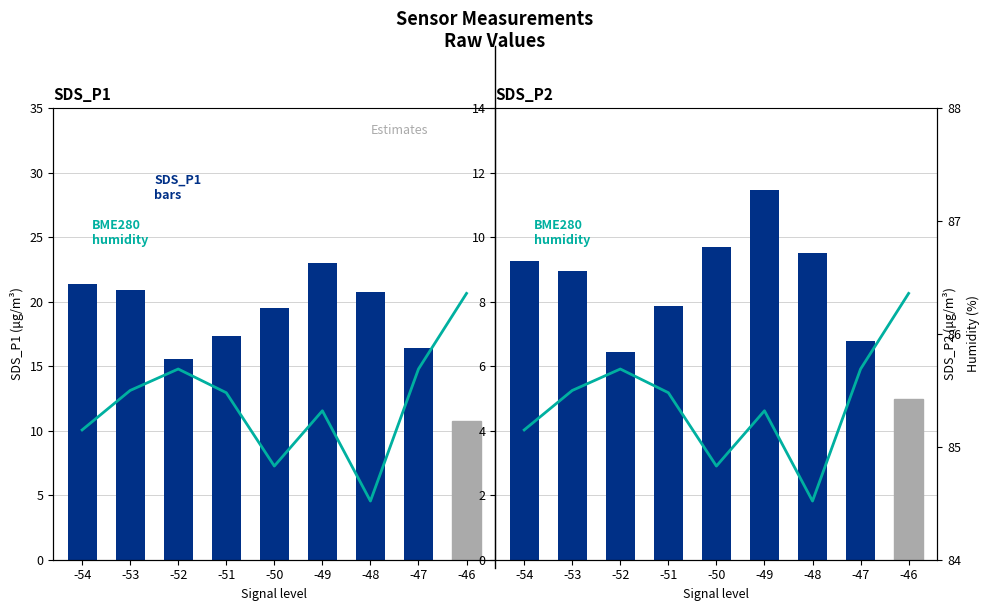

True or false: SDS_P1 has a value of 15.6 at -52.

True